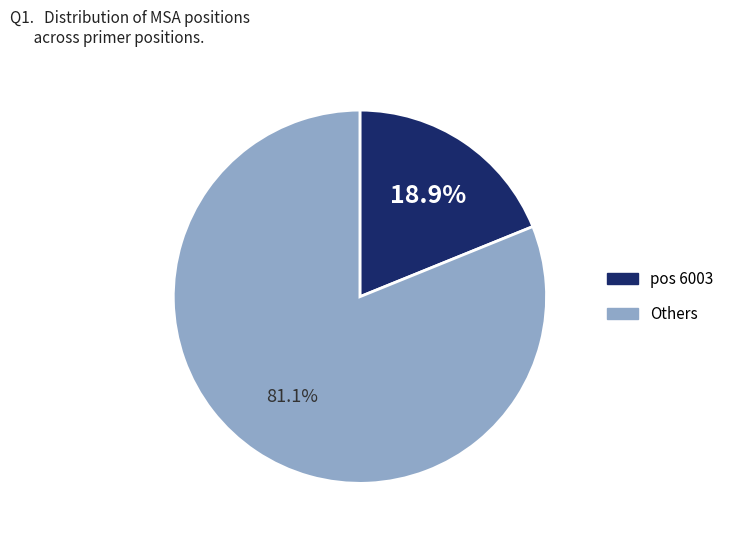

Is there any slice that represents more than half of the pie?

Yes